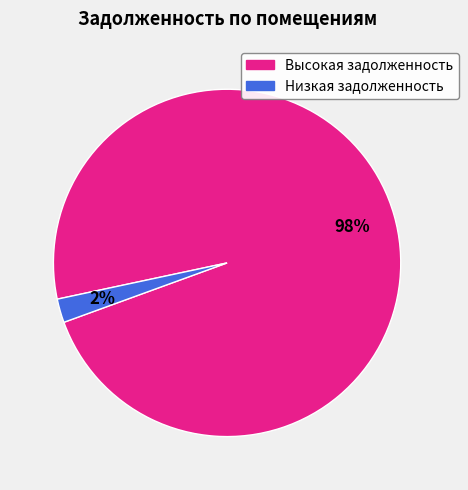

Is there a majority slice in this chart?

Yes